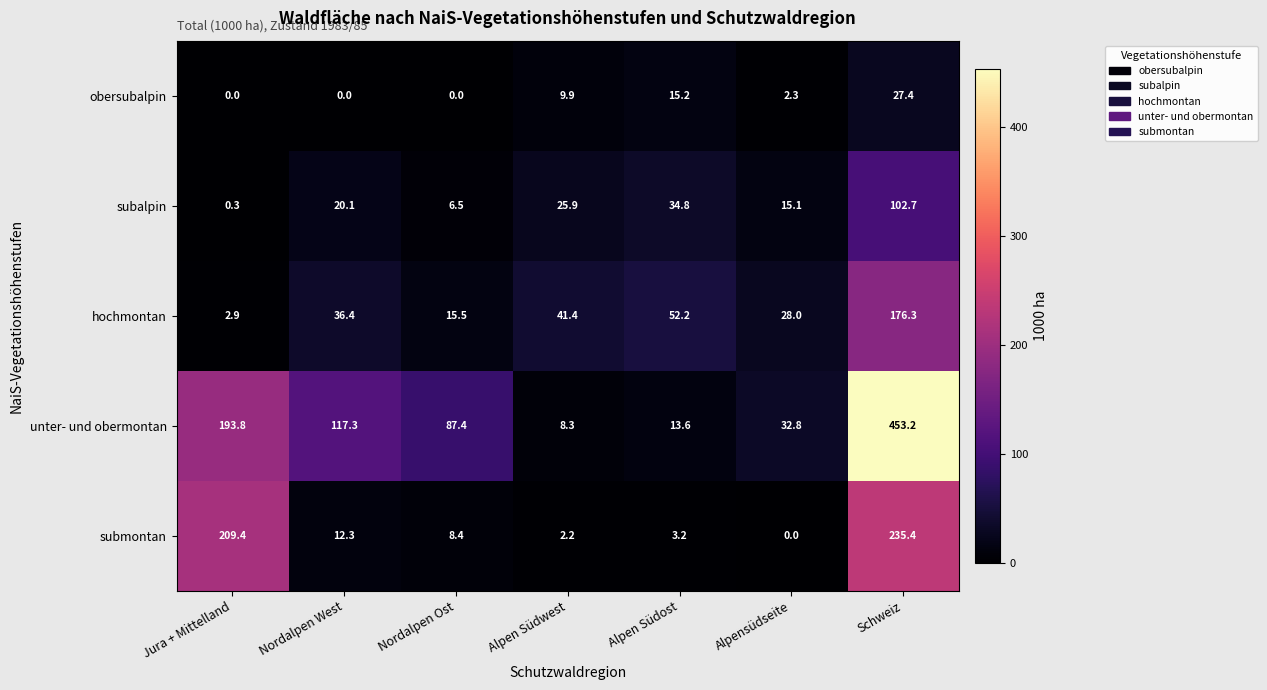

What is the highest value of the subalpin series?

102.7